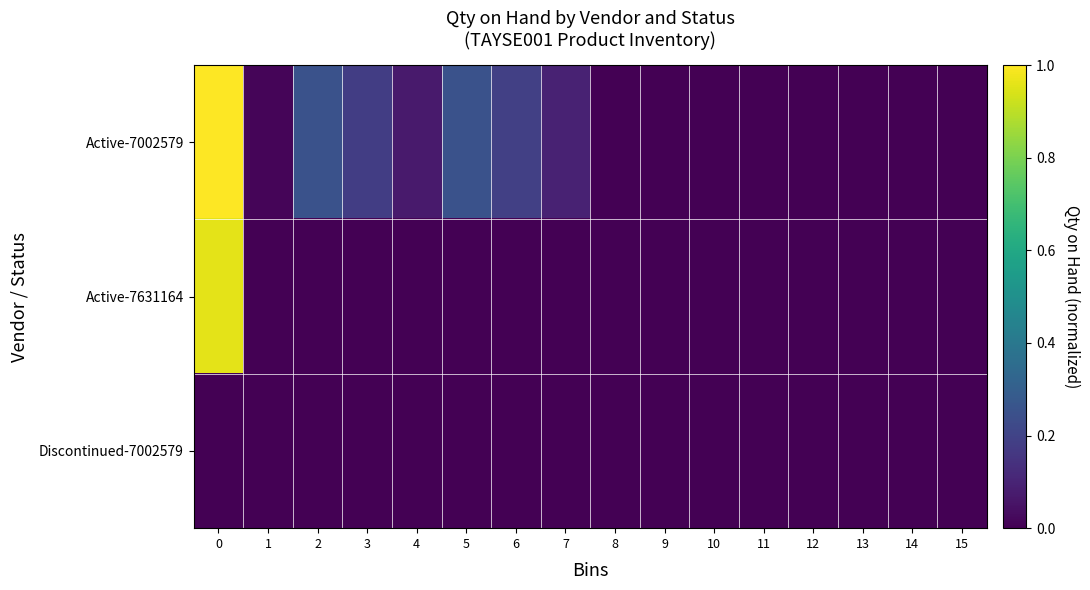

Between 12 and 9, which is larger?

12